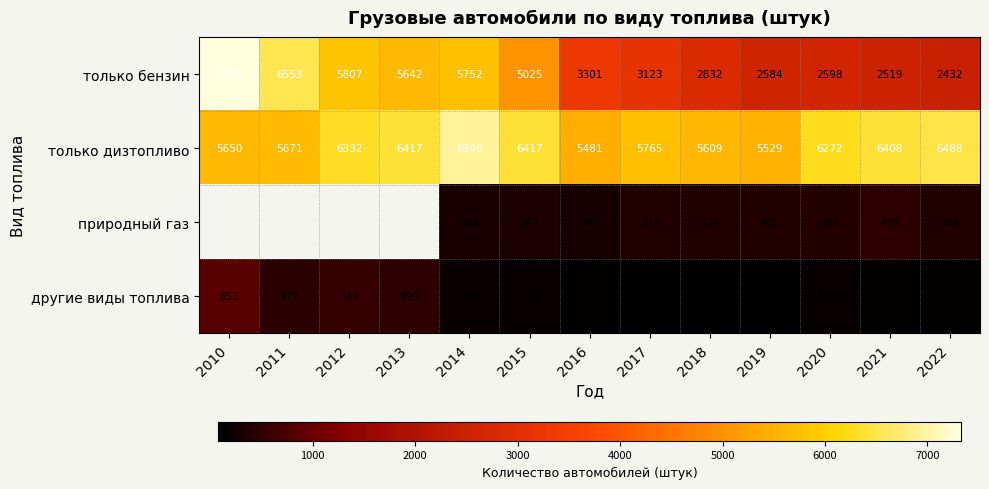

How many categories are shown in the chart?

13